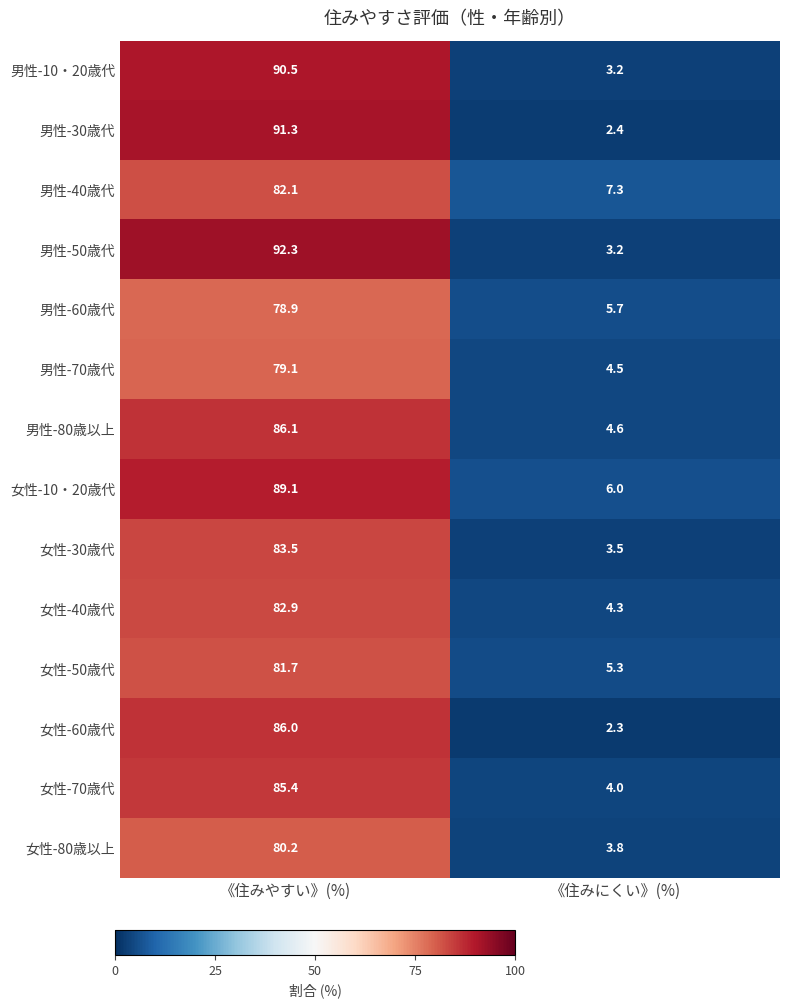

At which category is the sum across all series the highest?

《住みやすい》(%)